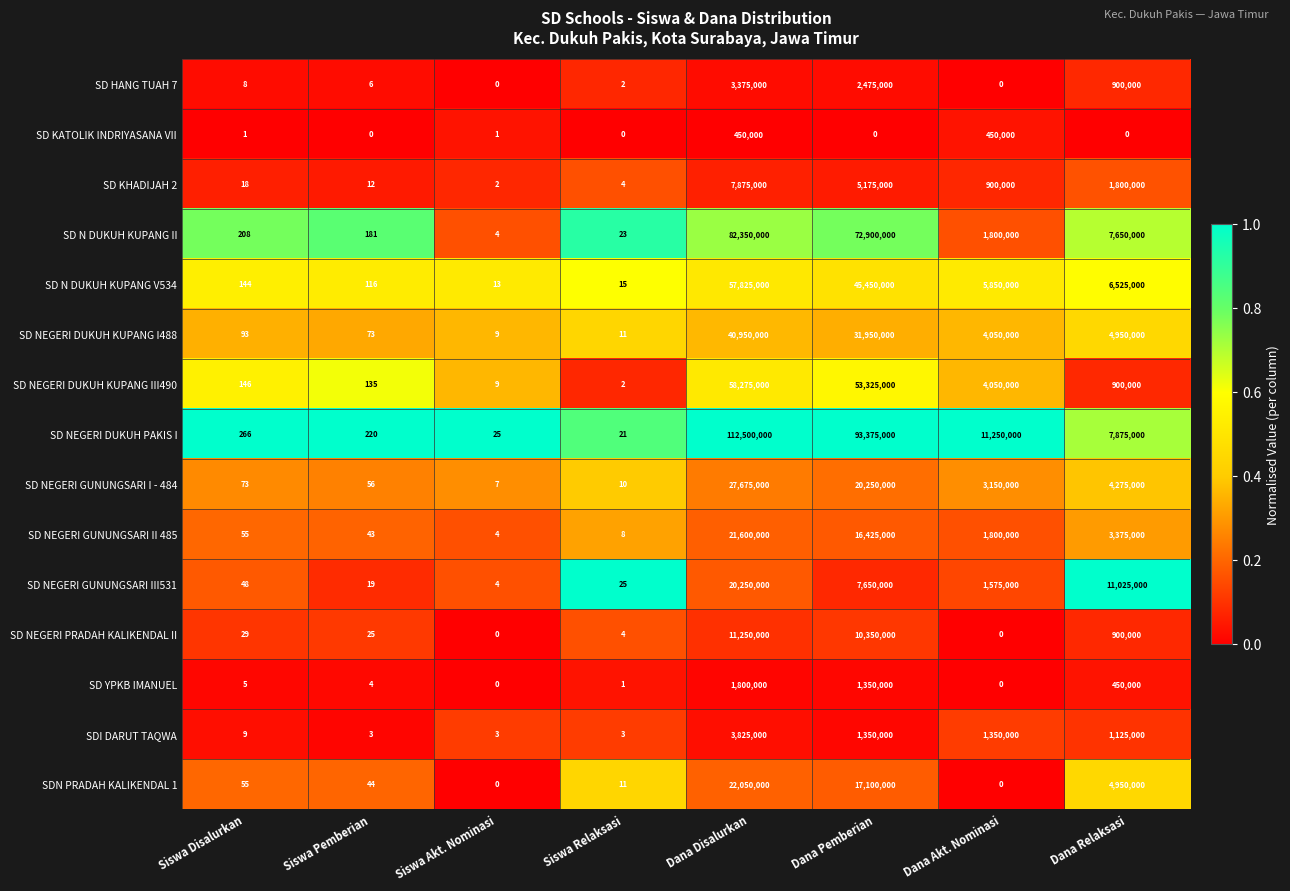

Which series has the widest spread of values?

SD NEGERI DUKUH PAKIS I